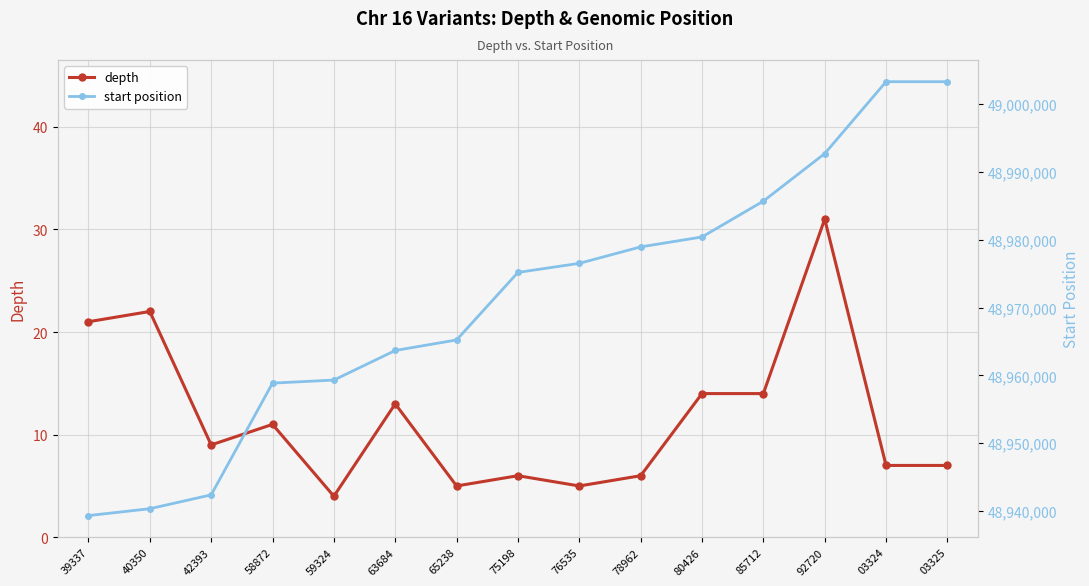

True or false: start position has more than 1 interior local peaks.

False